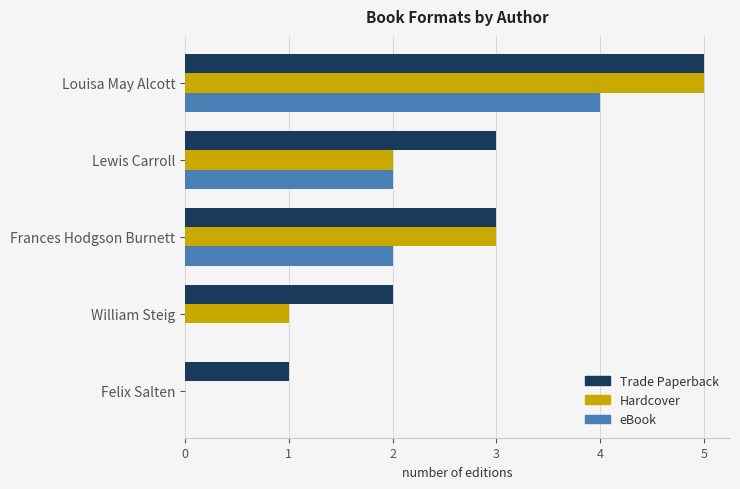

True or false: eBook has a value of 2 at Frances Hodgson Burnett.

True